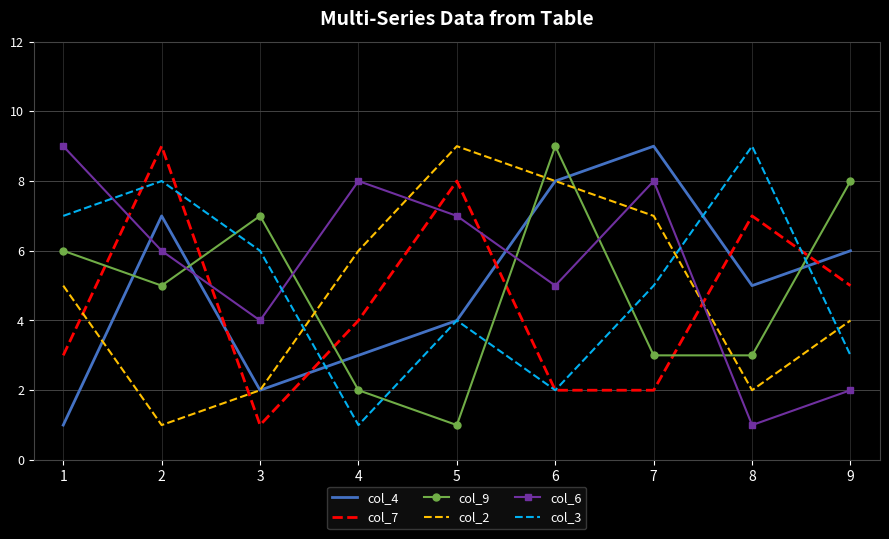

What is the lowest value of the col_4 series?

1